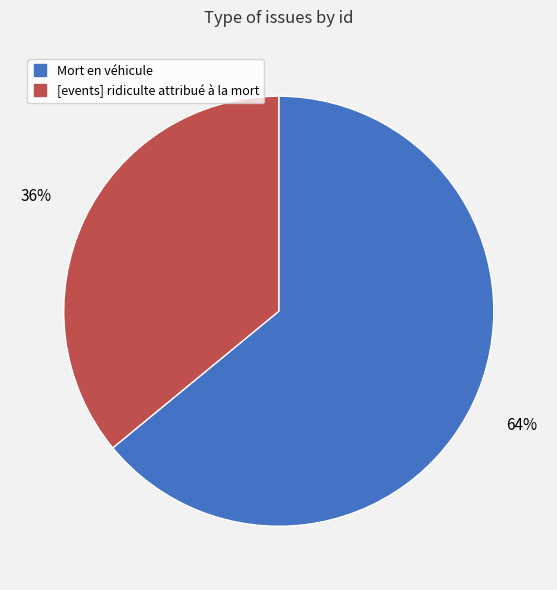

Which slice is the largest?

Mort en véhicule